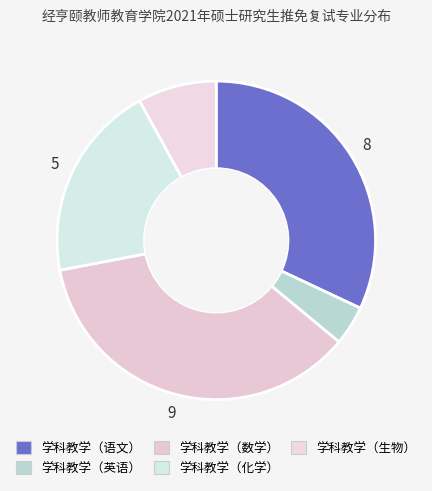

Do 学科教学（化学） and 学科教学（生物） together represent more than half of the pie?

No